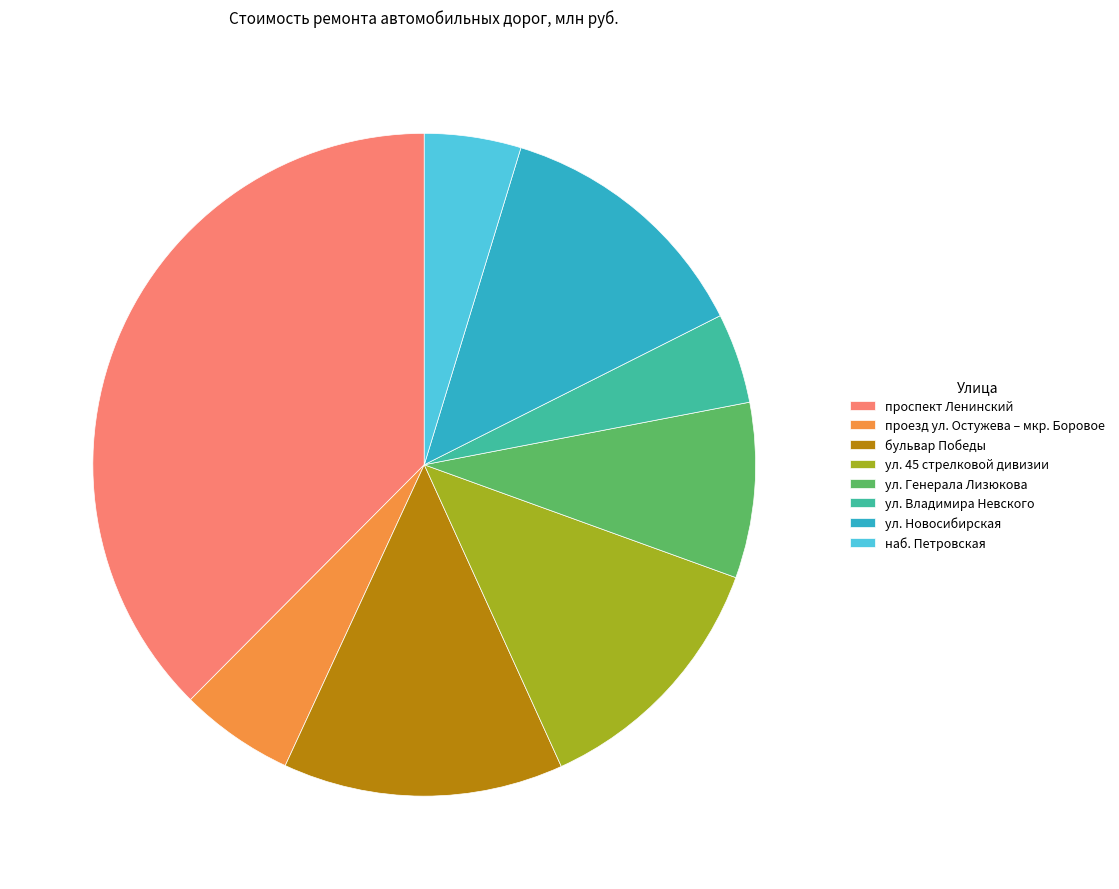

Does бульвар Победы represent more than half of the total?

No